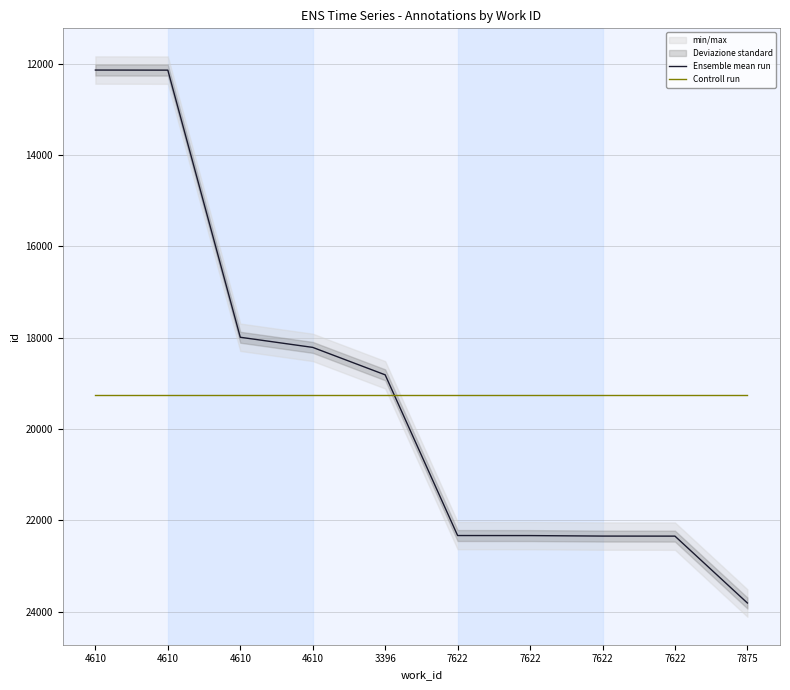

What is the difference between the Ensemble mean run values at 4610 and 7622?

4343